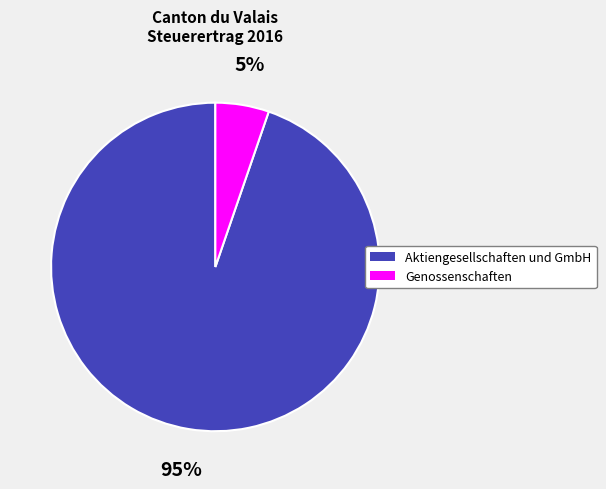

Is there any slice that represents more than half of the pie?

Yes